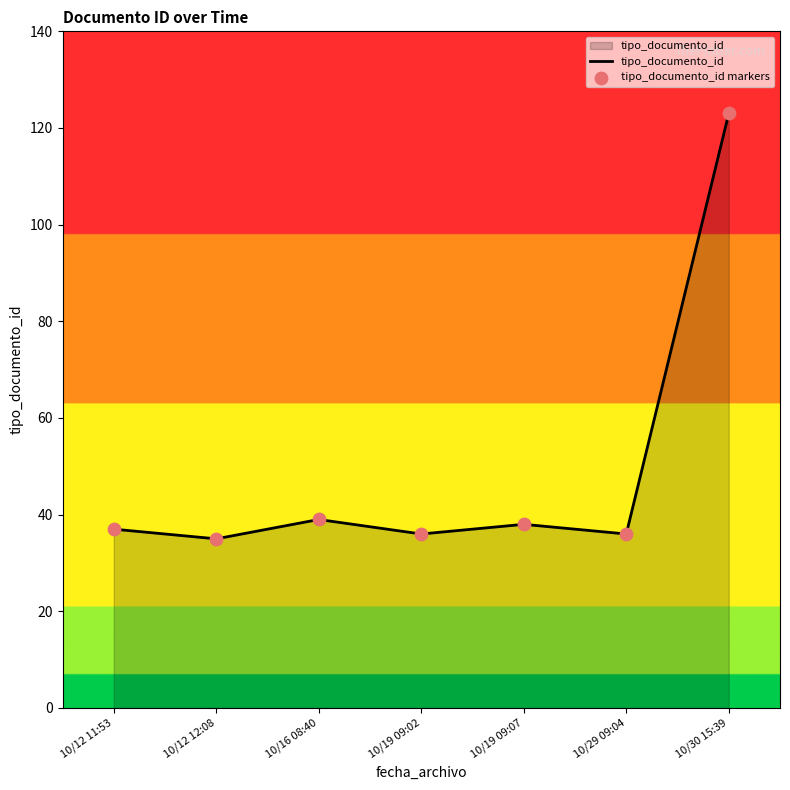

At which category does the chart reach its peak across all series?

10/30 15:39